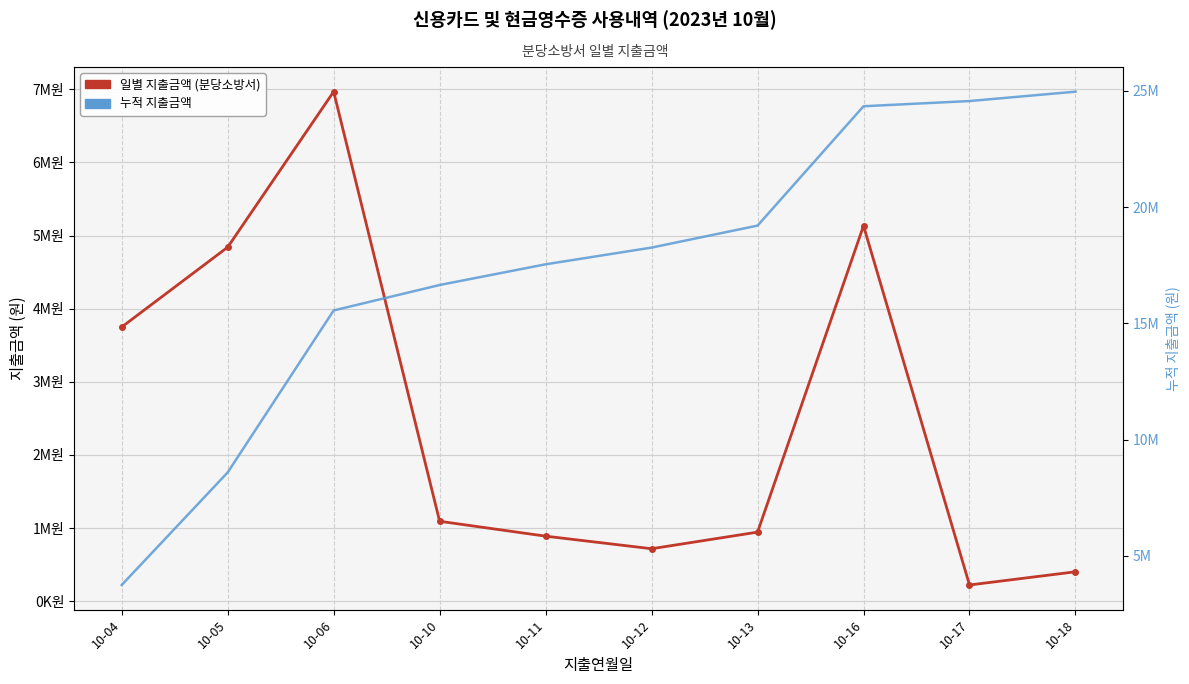

At which category is the sum across all series the highest?

10-16